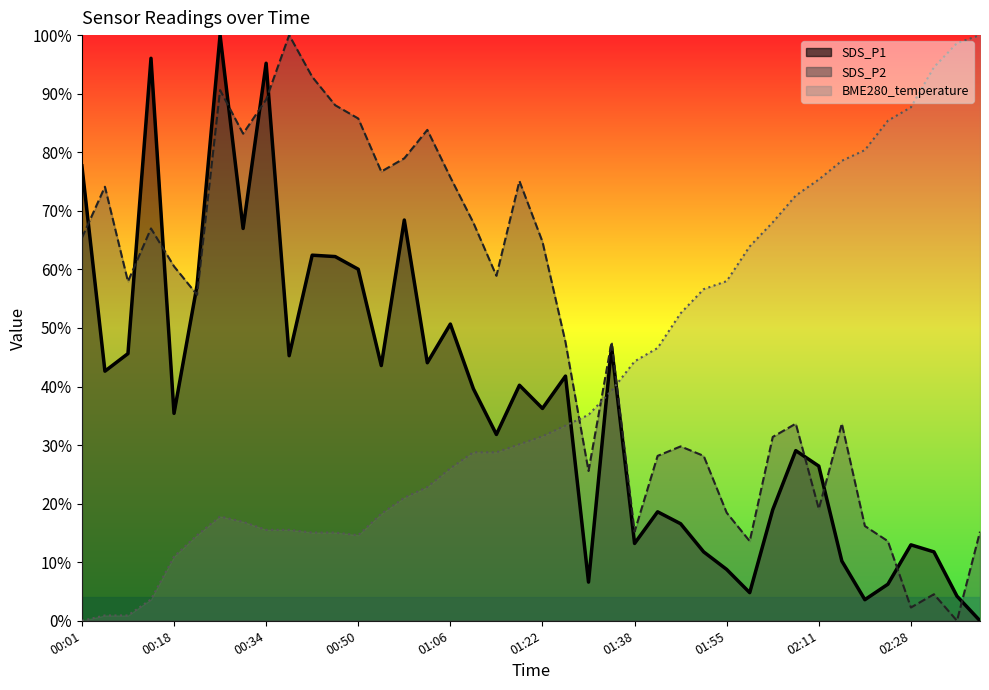

Rank the categories by SDS_P1 value from lowest to highest.

02:40, 02:19, 02:36, 01:59, 02:23, 01:30, 01:55, 02:15, 01:51, 02:32, 02:28, 01:38, 01:47, 01:42, 02:03, 02:11, 02:07, 01:14, 00:18, 01:22, 01:10, 01:18, 01:26, 00:05, 00:54, 01:02, 00:38, 00:10, 01:34, 01:06, 00:22, 00:50, 00:46, 00:42, 00:30, 00:58, 00:01, 00:34, 00:14, 00:26